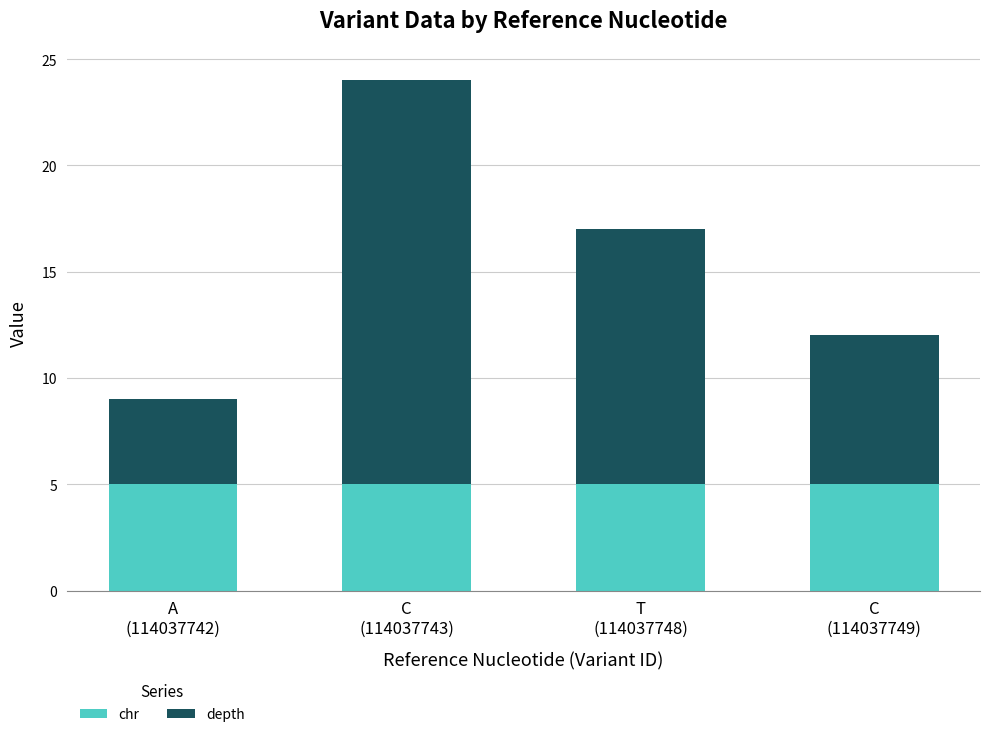

Reading right to left, list the values for the chr series.

5	5	5	5